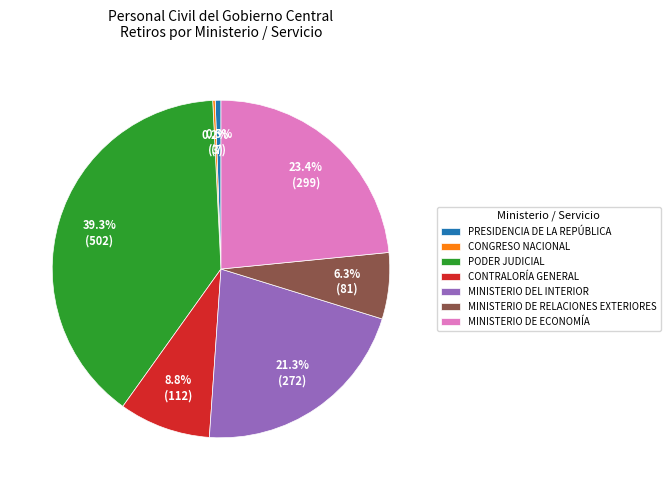

Does PODER JUDICIAL account for over 50% of the chart?

No